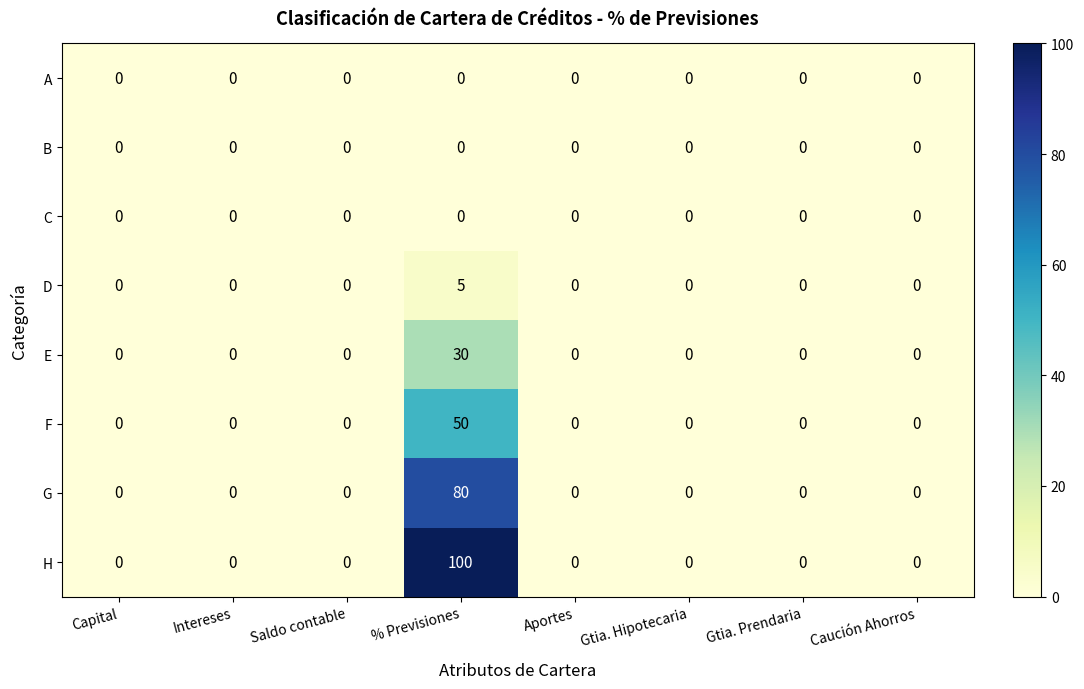

At which category is the sum across all series the highest?

% Previsiones